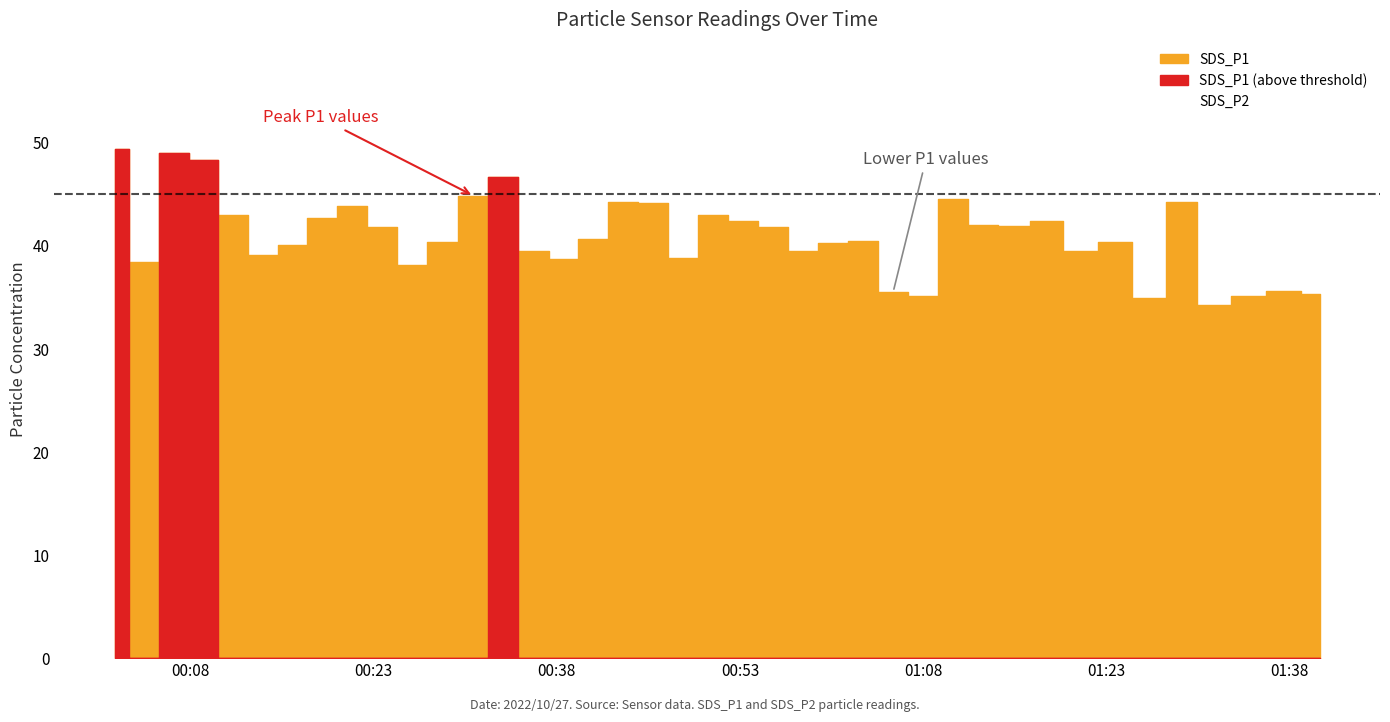

What is the label of the 13th point from the right?

2022/10/27 01:08:01